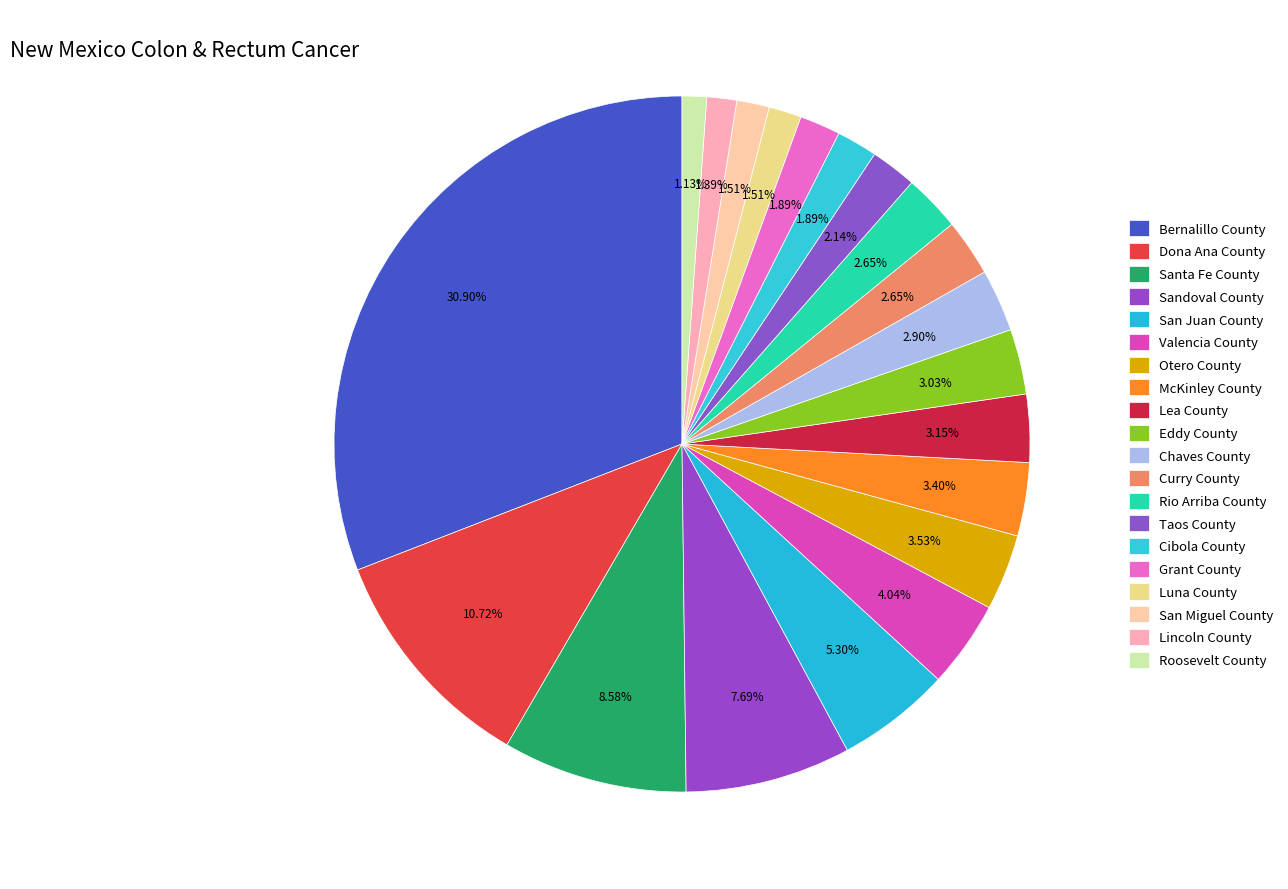

Do Rio Arriba County and Valencia County together represent more than half of the pie?

No